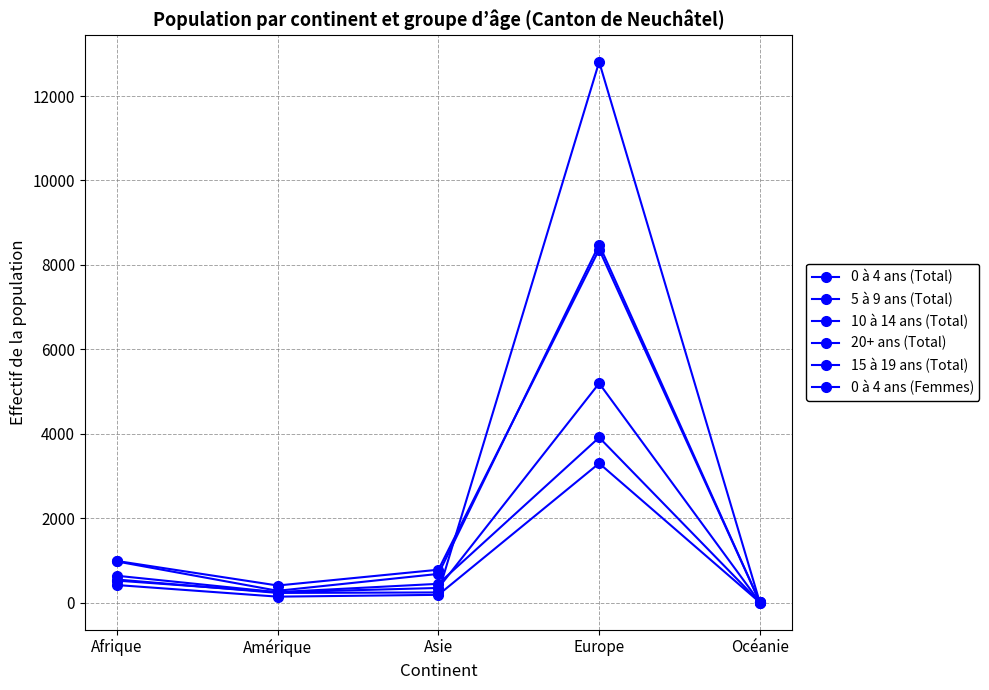

True or false: 5 à 9 ans (Total) and 15 à 19 ans (Total) cross at least once.

False